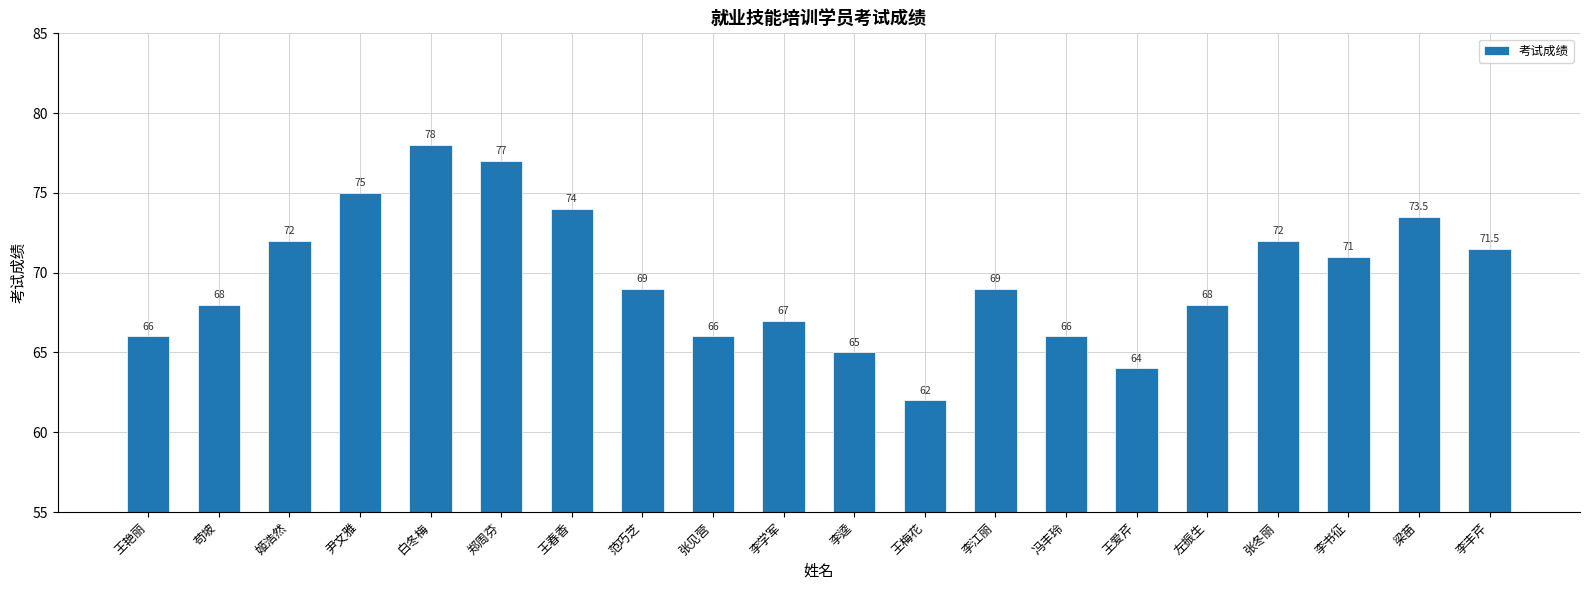

What is the minimum value shown in the chart?

62.0